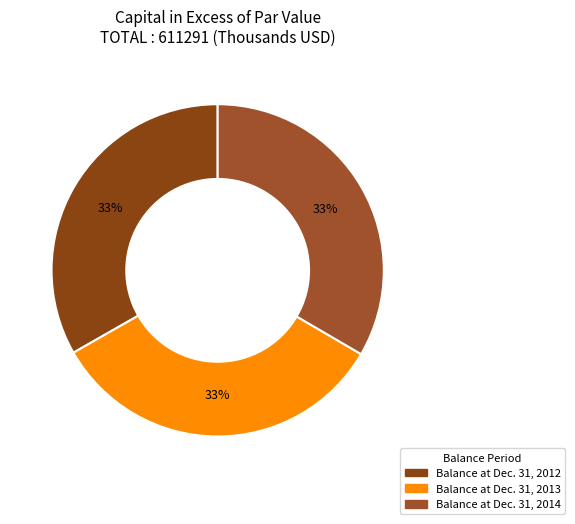

Rank the categories by value from highest to lowest.

Balance at Dec. 31, 2014, Balance at Dec. 31, 2013, Balance at Dec. 31, 2012